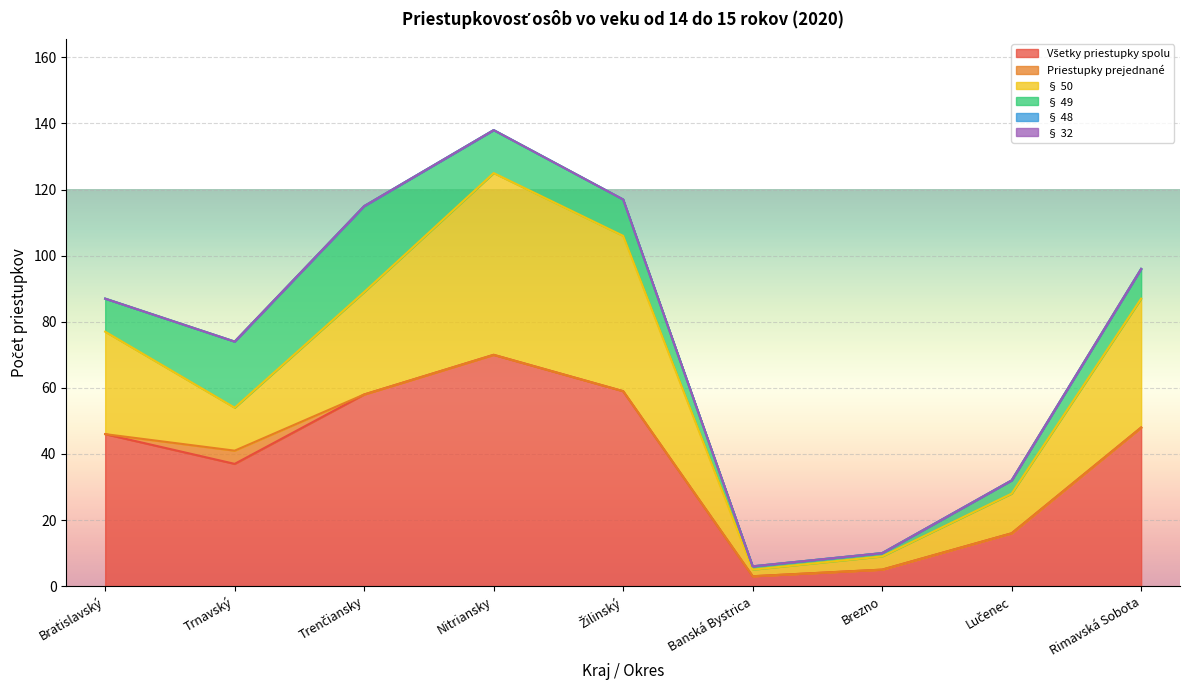

What are all the series names shown in the legend?

Všetky priestupky spolu, Priestupky prejednané, § 50, § 49, § 48, § 32